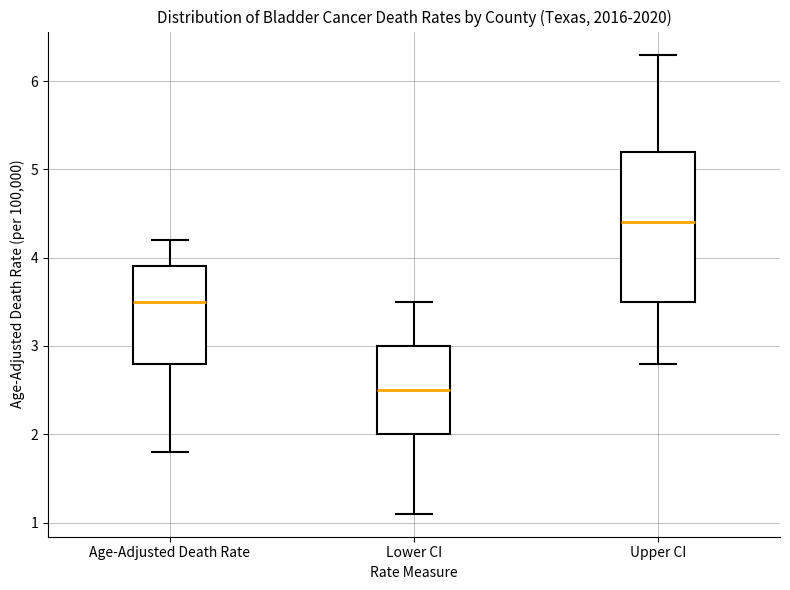

Reading left to right, transcribe this box plot: for each box, give where its median line is, the range the box spans, and where its two whiskers end, as read against the y-axis. The values are not printed on the chart, so give them approximately, as read against the axis.

Age-Adjusted Death Rate: median 3.5, box 2.8 to 3.9, whiskers 1.8 to 4.2
Lower CI: median 2.5, box 2.0 to 3.0, whiskers 1.1 to 3.5
Upper CI: median 4.4, box 3.5 to 5.2, whiskers 2.8 to 6.3